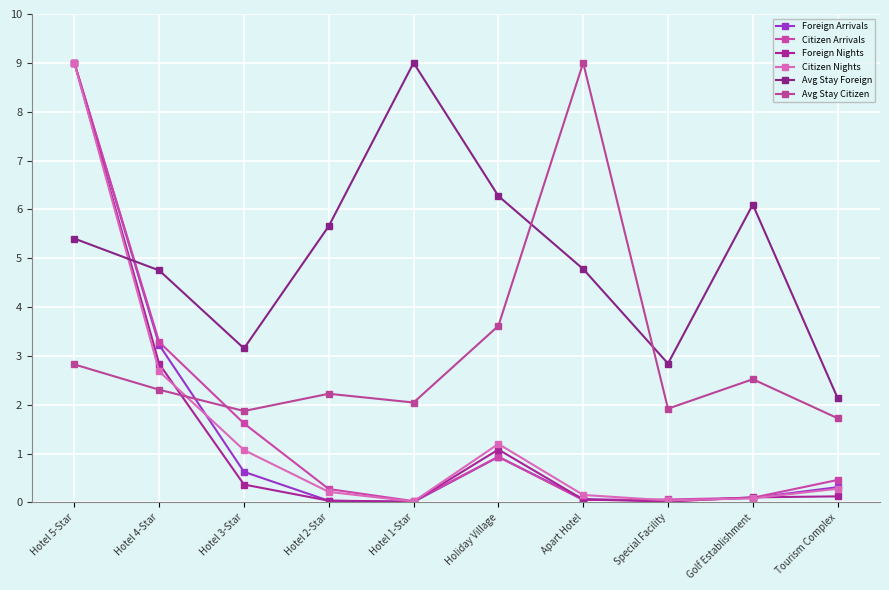

True or false: Citizen Arrivals has a value of 0.0 at Special Facility.

False